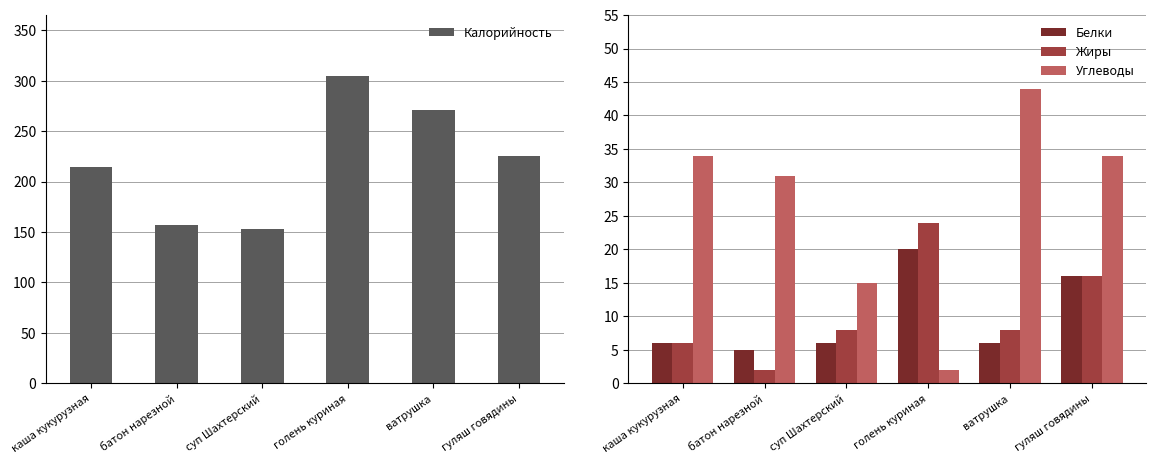

What is the spread (max minus min) of values at гуляш говядины?

209